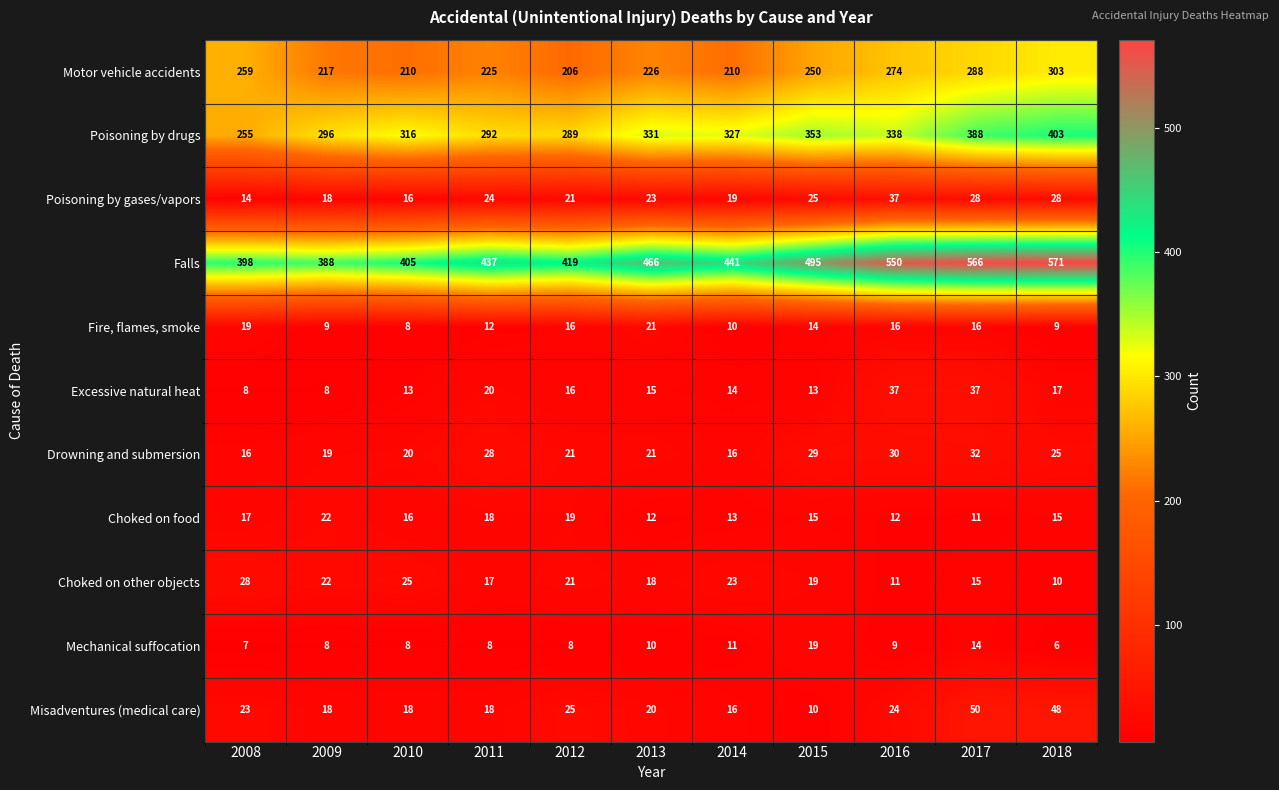

What is the sum of all Drowning and submersion values?

257